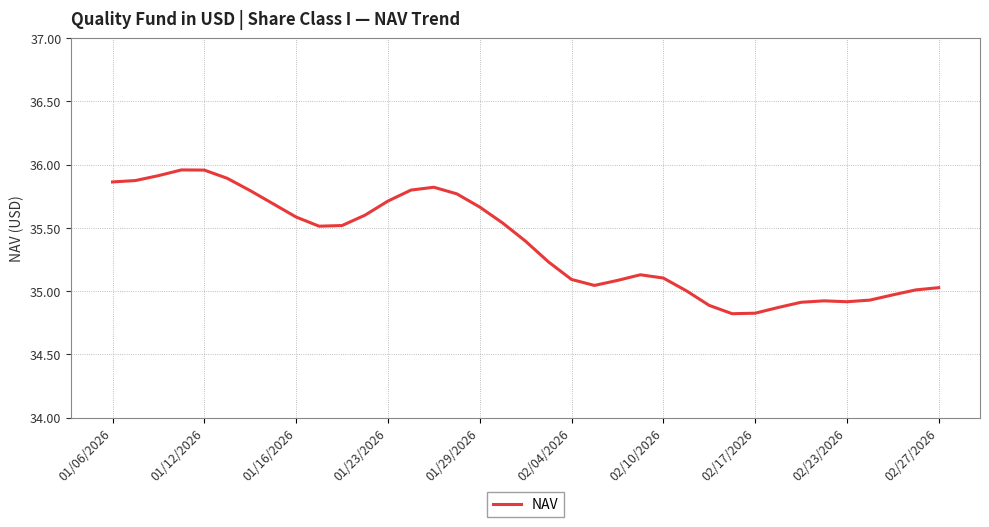

What is the minimum value shown in the chart?

34.8